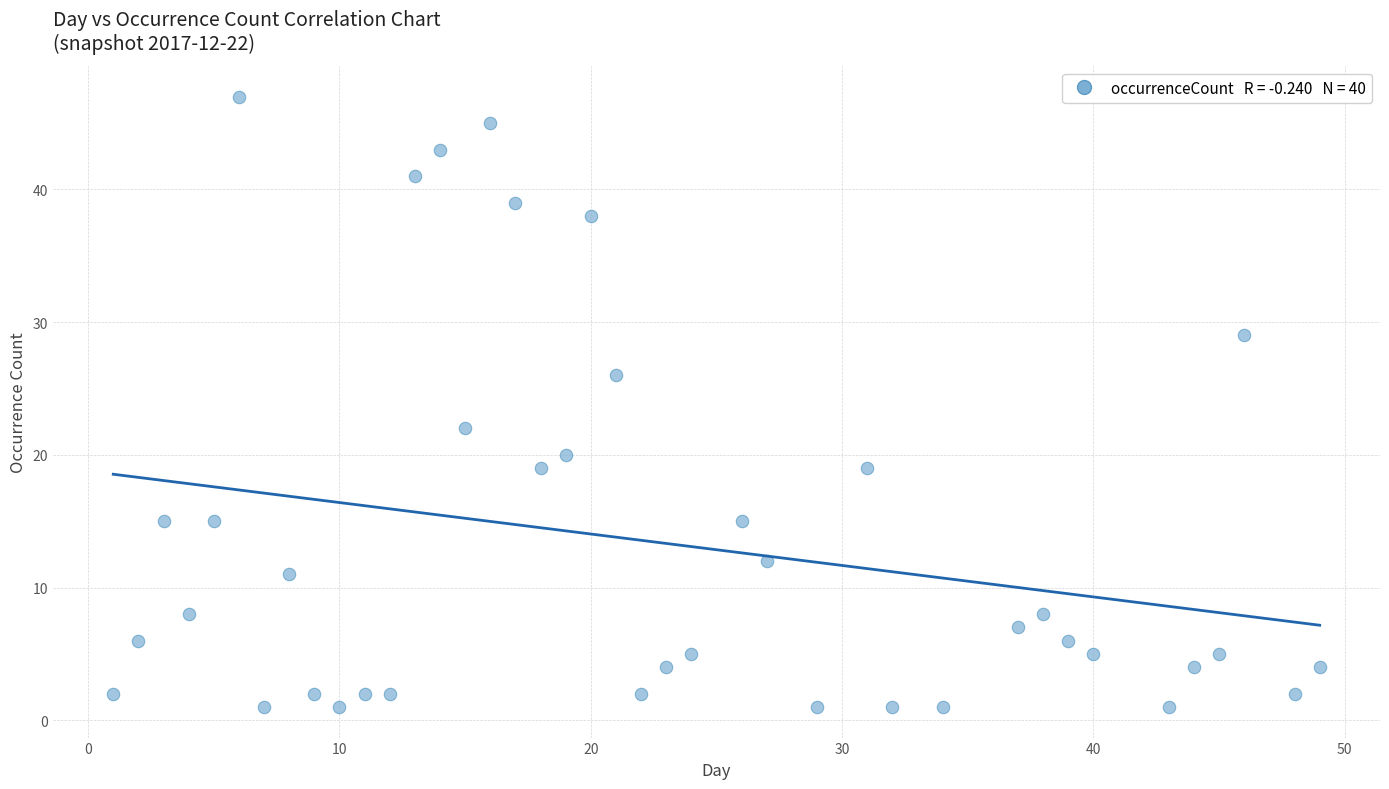

What is the range of Y values (max minus min)?

46